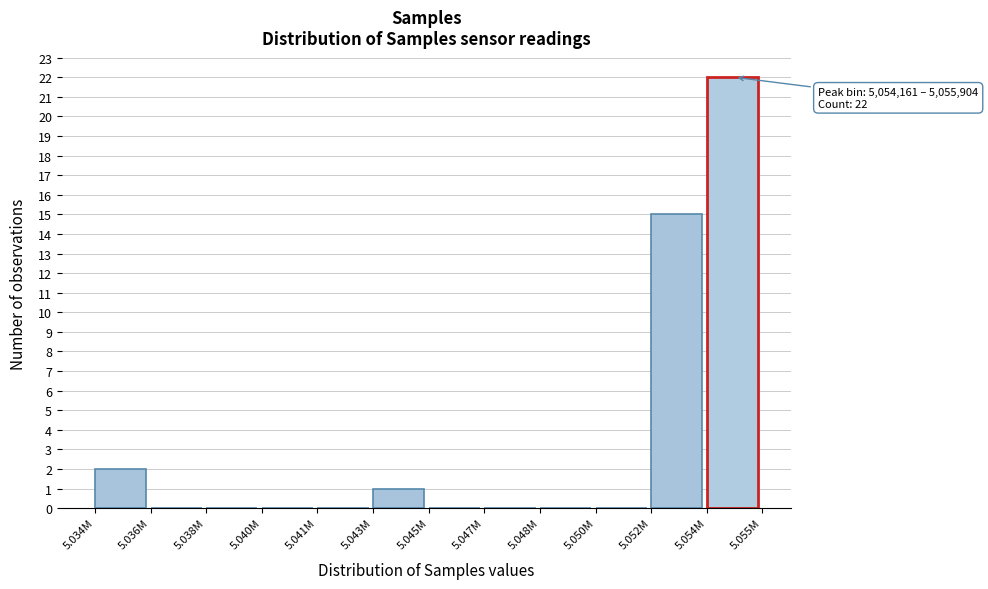

Reading left to right, transcribe all the data shown in this chart.

5.034M=2	5.036M=0	5.038M=0	5.040M=0	5.041M=0	5.043M=1	5.045M=0	5.047M=0	5.048M=0	5.050M=0	5.052M=15	5.054M=22